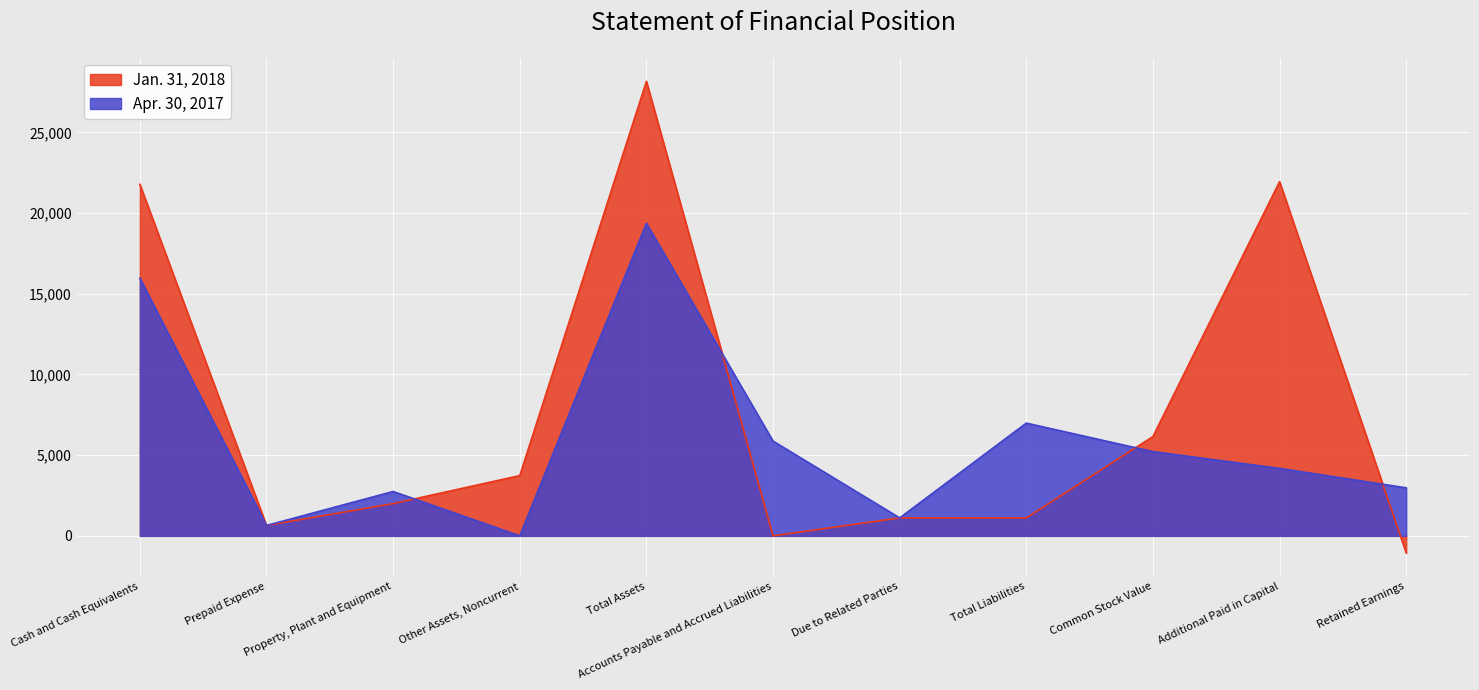

What is the sum of the Apr. 30, 2017 values at Due to Related Parties and Accounts Payable and Accrued Liabilities?

6987